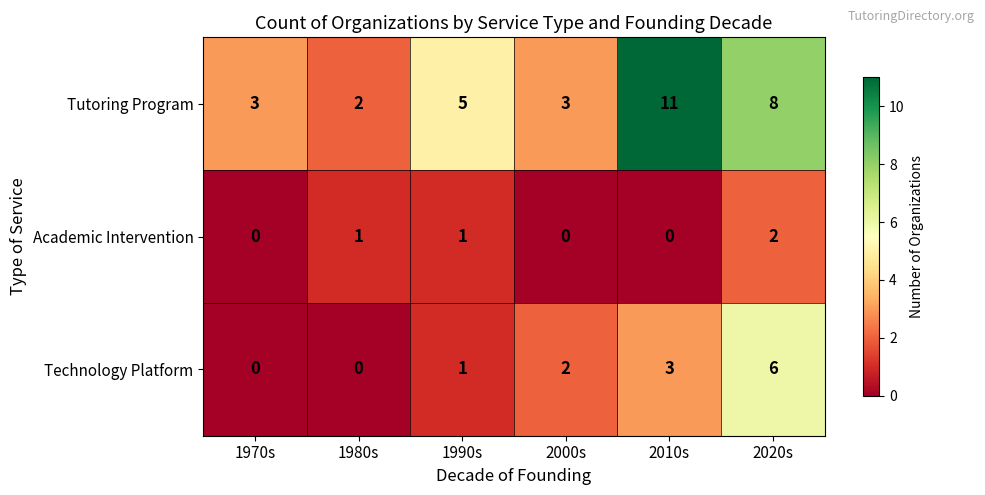

Count the Technology Platform values in the range 0 to 3.

5